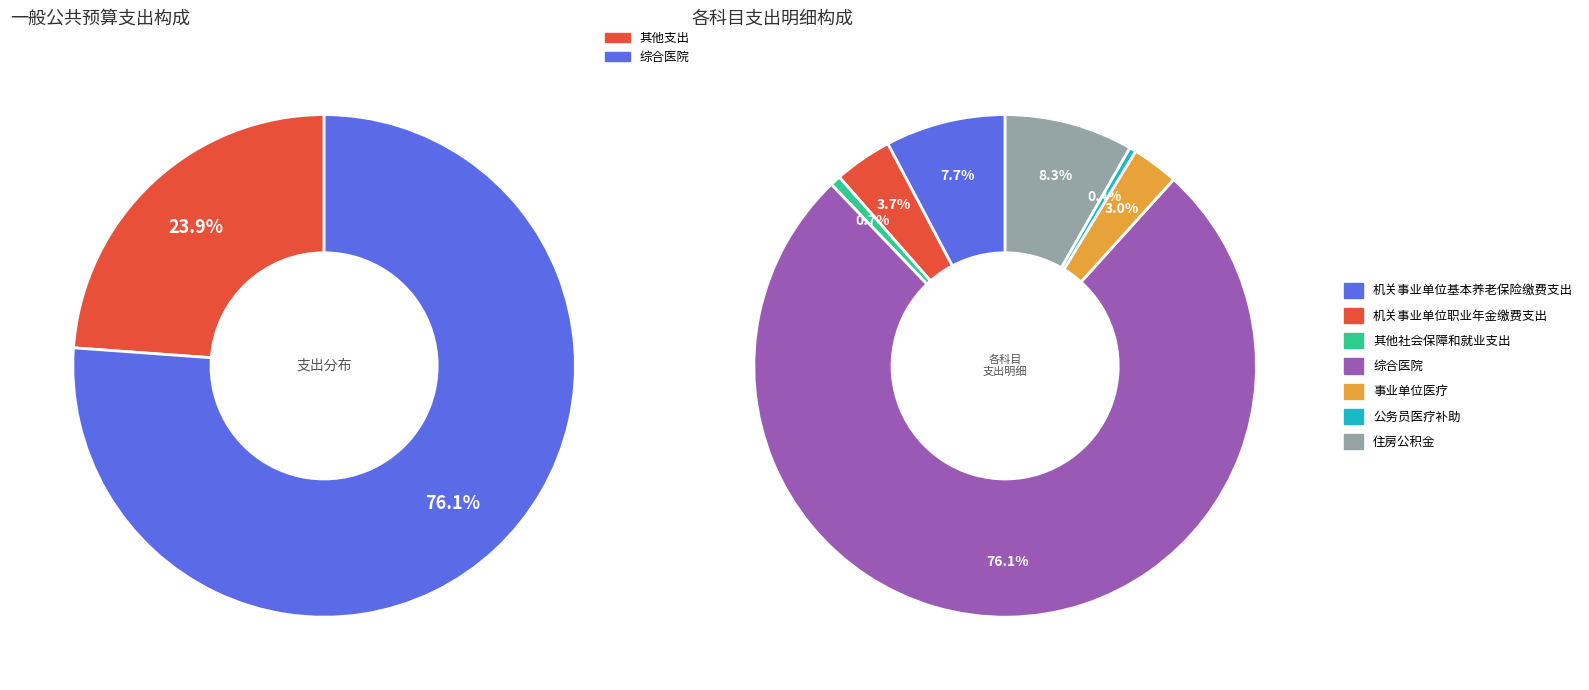

Which category has the smallest portion of the pie?

公务员医疗补助